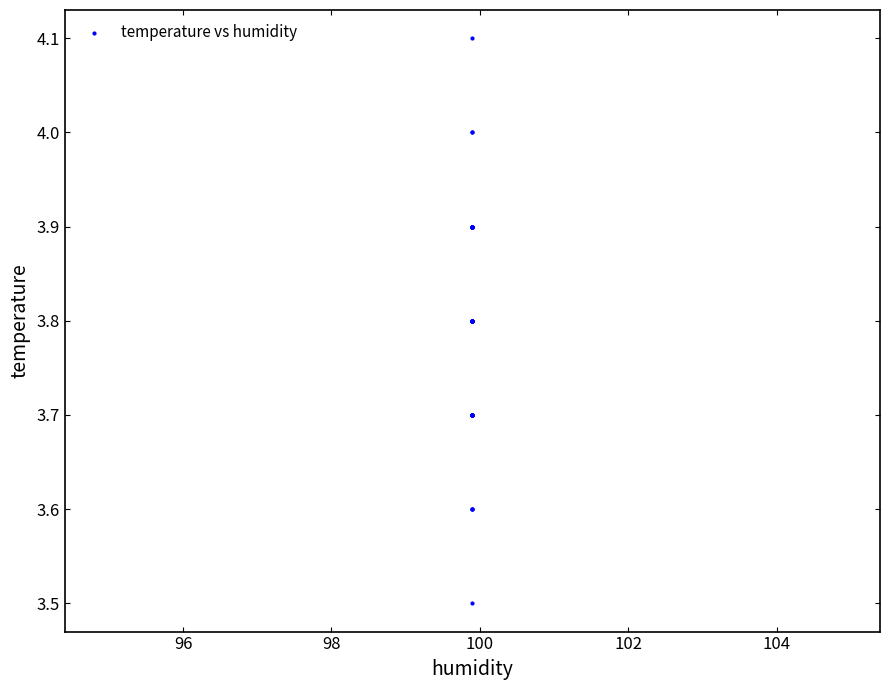

What Y value in the scatter plot is closest to 3?

3.5